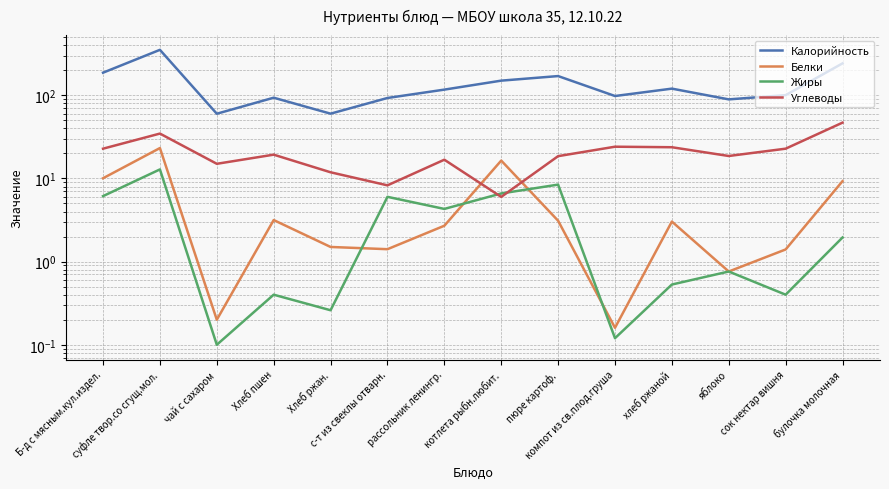

True or false: Жиры and Углеводы intersect in this chart.

True